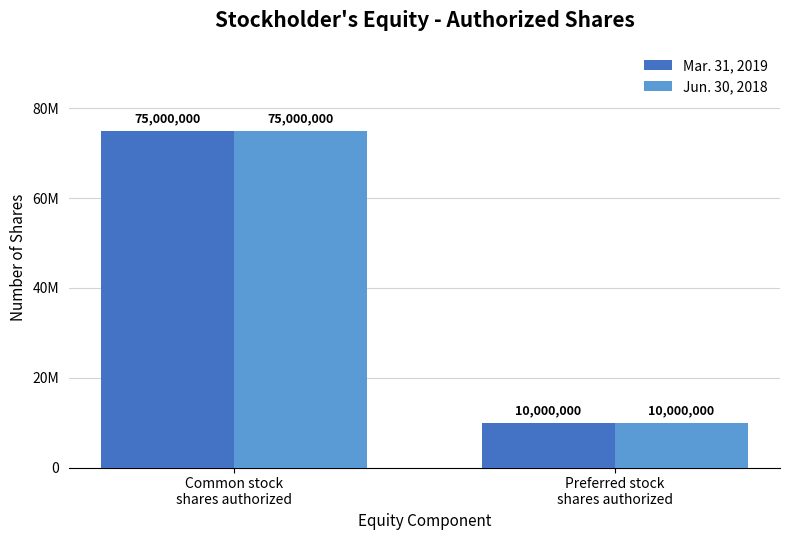

Are the bars horizontal?

No